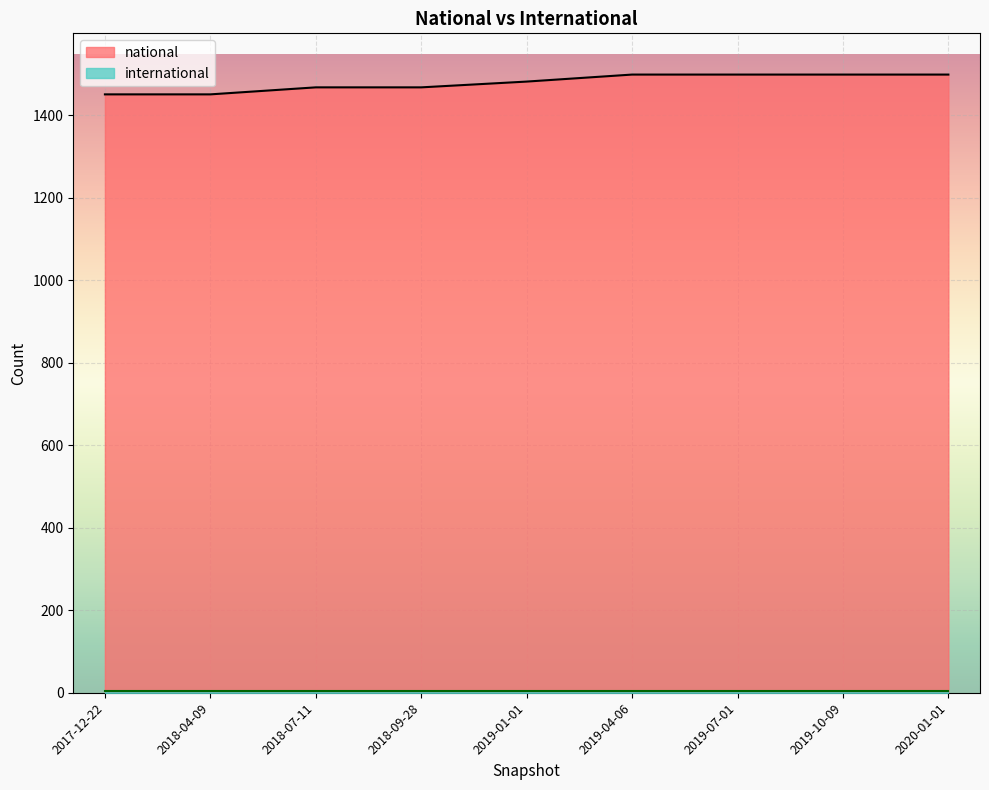

Which series has the widest spread of values?

national